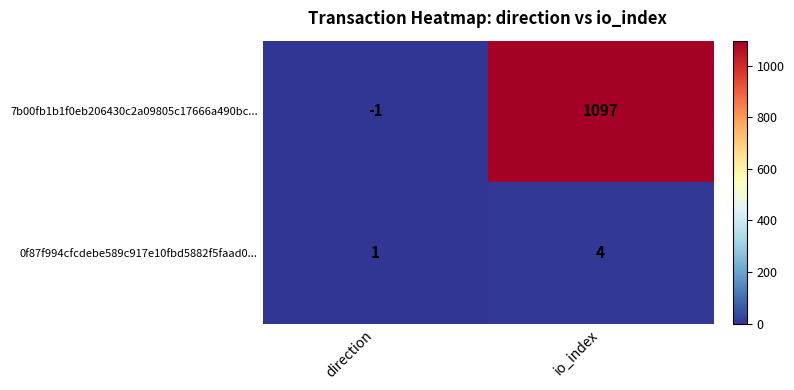

The value of 0f87f994cfcdebe589c917e10fbd5882f5faad0... at io_index is 4. True or false?

True